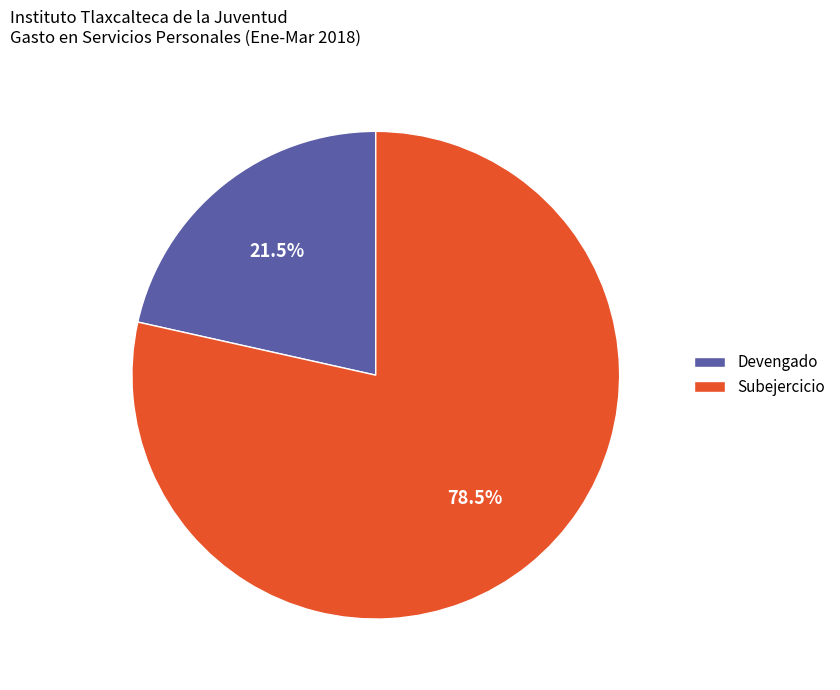

Count the number of slices in the pie.

2